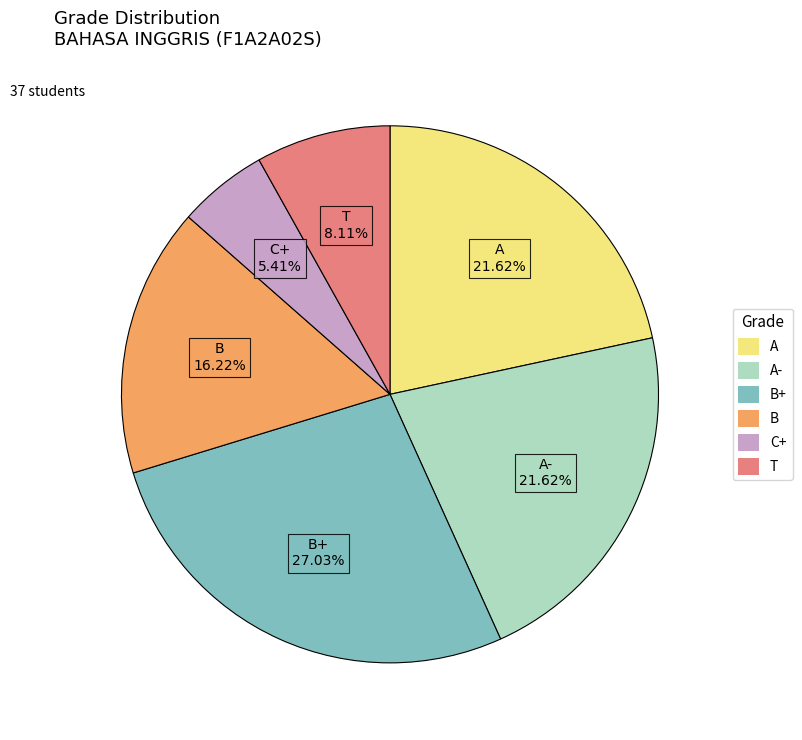

How many segments does this pie chart have?

6